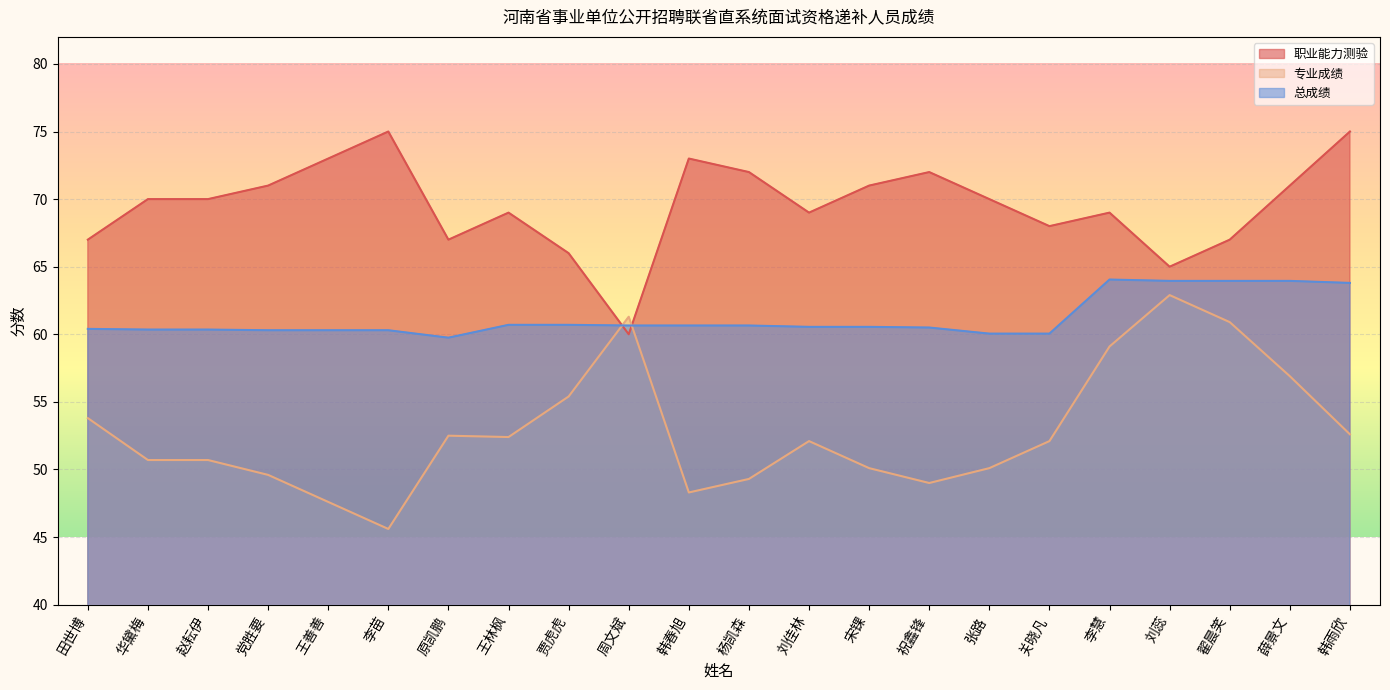

Reading left to right, extract all data points from this chart.

职业能力测验: 田世博=67.0	华黛梅=70.0	赵耘伊=70.0	党胜要=71.0	王善善=73.0	李苗=75.0	原凯鹏=67.0	王林枫=69.0	贾虎虎=66.0	周文斌=60.0	韩春旭=73.0	杨凯森=72.0	刘佳林=69.0	宋锞=71.0	祝鑫锋=72.0	张路=70.0	关晓凡=68.0	李慧=69.0	刘蕊=65.0	翟晨笑=67.0	薛景文=71.0	韩雨欣=75.0
专业成绩: 田世博=53.8	华黛梅=50.7	赵耘伊=50.7	党胜要=49.6	王善善=47.6	李苗=45.6	原凯鹏=52.5	王林枫=52.4	贾虎虎=55.4	周文斌=61.3	韩春旭=48.3	杨凯森=49.3	刘佳林=52.1	宋锞=50.1	祝鑫锋=49.0	张路=50.1	关晓凡=52.1	李慧=59.1	刘蕊=62.9	翟晨笑=60.9	薛景文=56.9	韩雨欣=52.6
总成绩: 田世博=60.4	华黛梅=60.4	赵耘伊=60.4	党胜要=60.3	王善善=60.3	李苗=60.3	原凯鹏=59.8	王林枫=60.7	贾虎虎=60.7	周文斌=60.6	韩春旭=60.6	杨凯森=60.6	刘佳林=60.5	宋锞=60.5	祝鑫锋=60.5	张路=60.0	关晓凡=60.0	李慧=64.0	刘蕊=64.0	翟晨笑=64.0	薛景文=64.0	韩雨欣=63.8